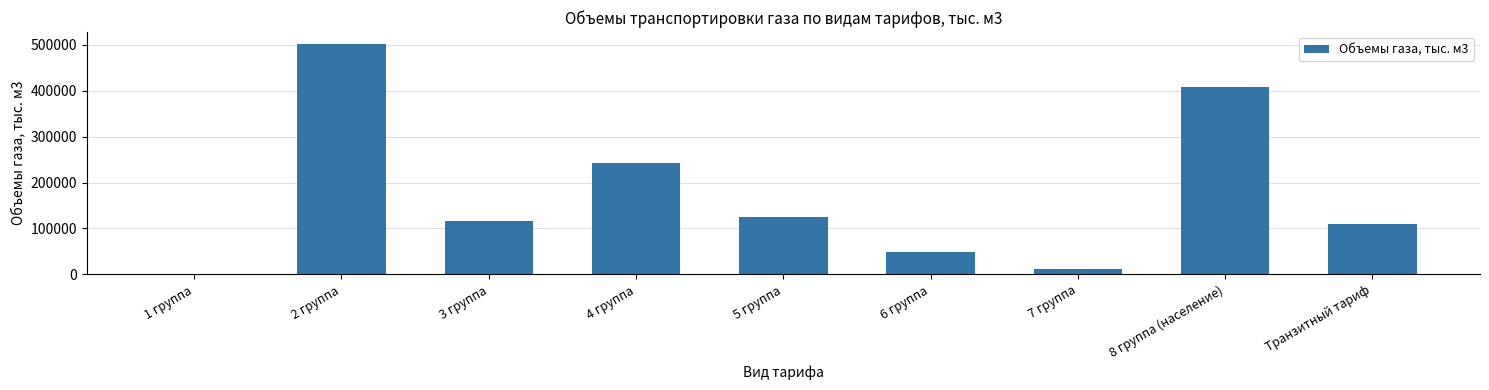

How many series are shown in this chart?

1